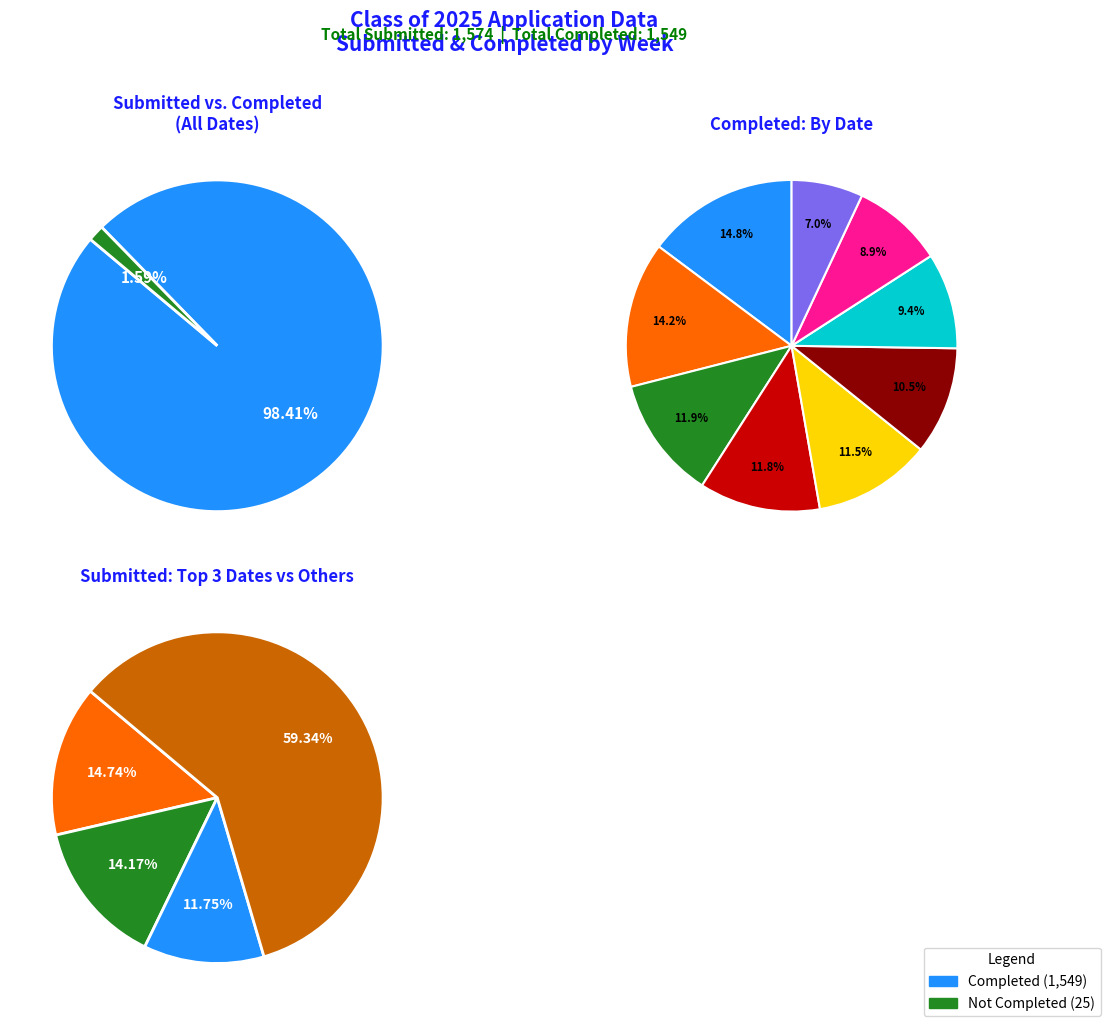

The 02/03/2025 slice represents 12% of the pie. True or false?

True